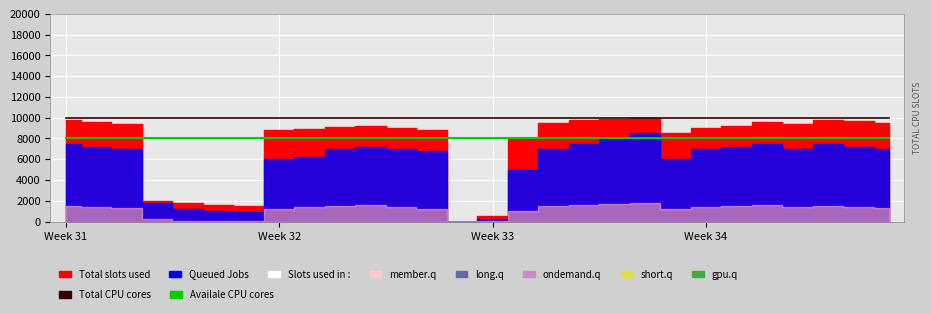

Which category has the highest value in the Total CPU cores series?

Week 31